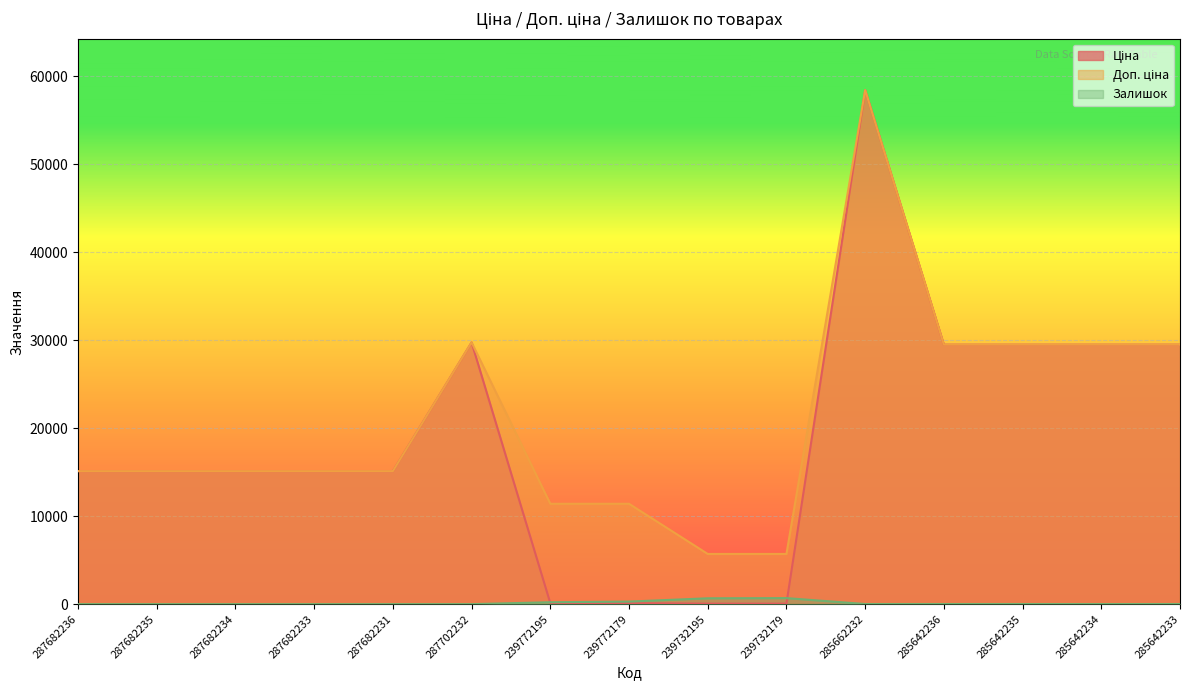

Reading right to left, extract all data points from this chart.

Ціна: 29491.5	29491.5	29491.5	29491.5	58426.5	57.0	57.0	114.1	114.1	29747.2	15120.0	15120.0	15120.0	15120.0	15120.0
Доп. ціна: 29491.5	29491.5	29491.5	29491.5	58426.5	5705.0	5705.0	11410.0	11410.0	29747.2	15120.0	15120.0	15120.0	15120.0	15120.0
Залишок: 14.0	9.0	13.0	14.0	14.0	686.0	665.0	290.0	218.0	0.0	0.0	0.0	0.0	0.0	0.0